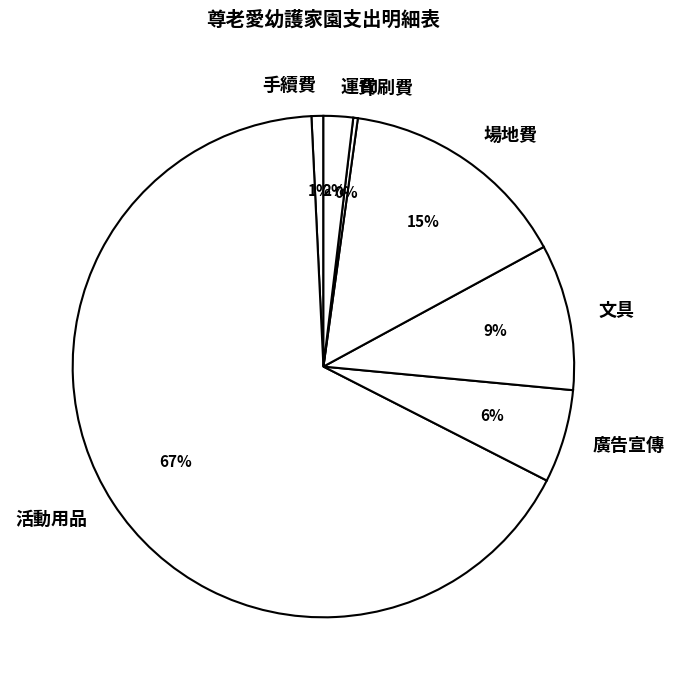

Combined, do 場地費 and 手續費 account for over 50%?

No